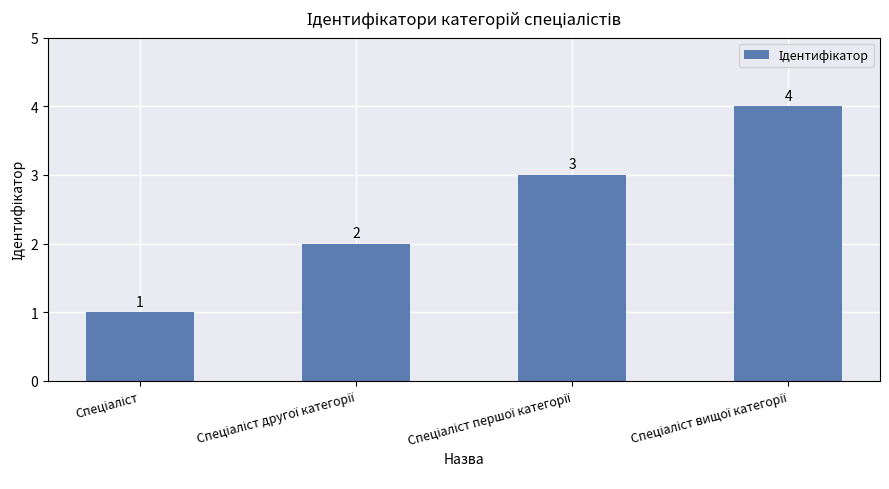

What is the difference between the maximum and minimum values?

3